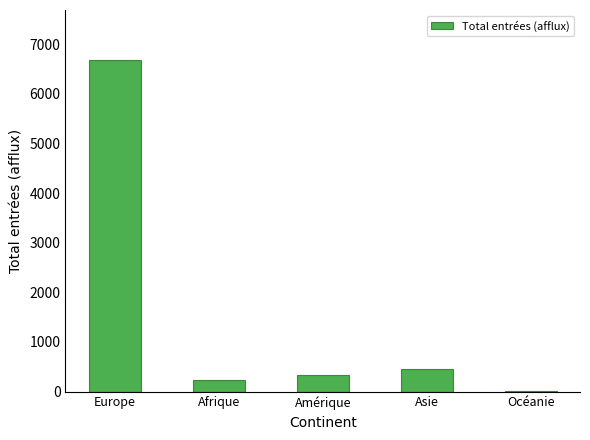

True or false: the data shows 6683 at Europe.

True